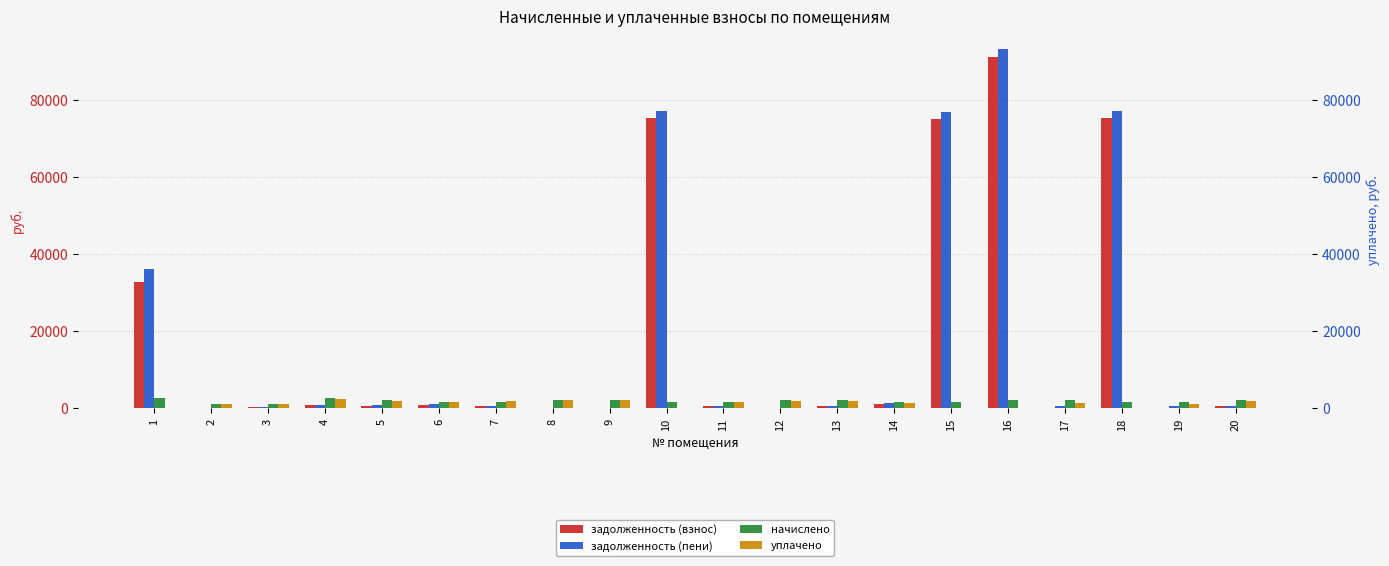

At which label does задолженность (пени) first exceed 709?

1